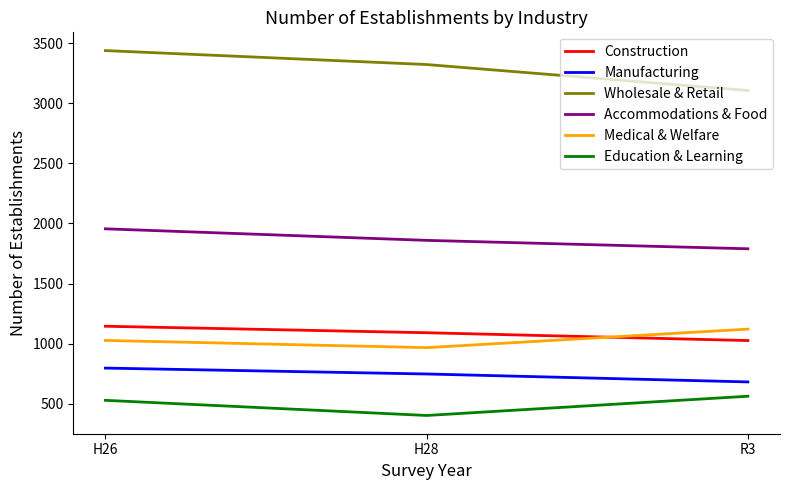

What is the difference between the maximum and minimum values in the Manufacturing series?

115